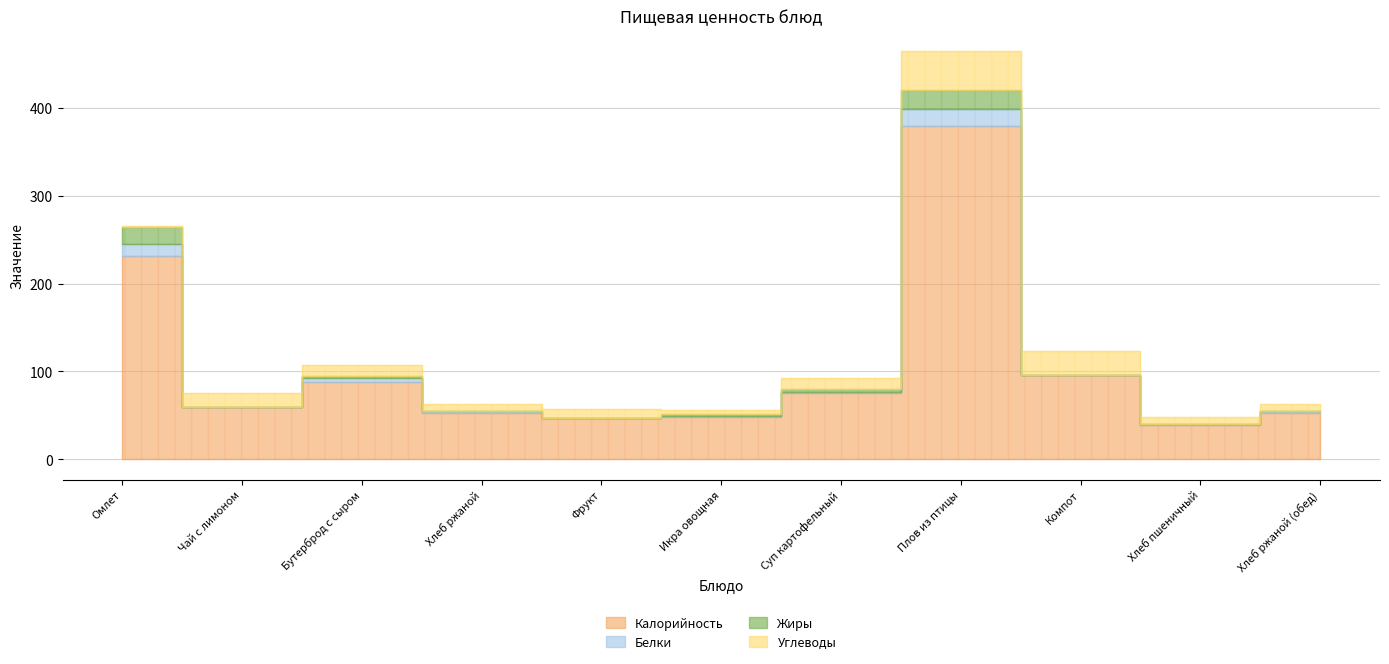

Which series has the largest range (max minus min)?

Калорийность